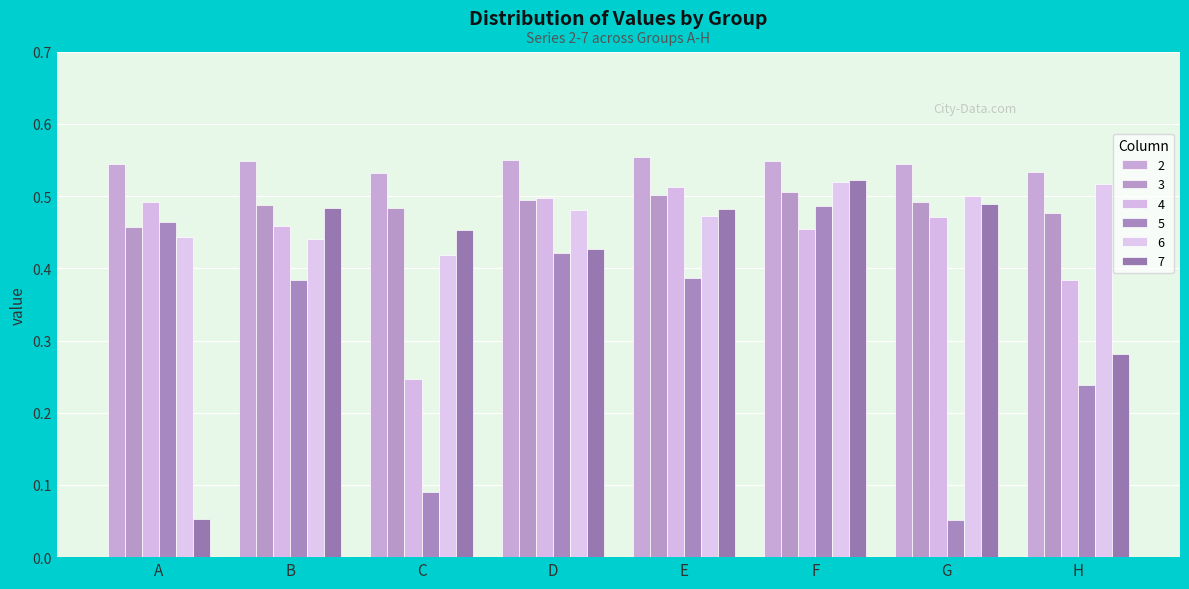

At how many categories does at least one series exceed 0?

8